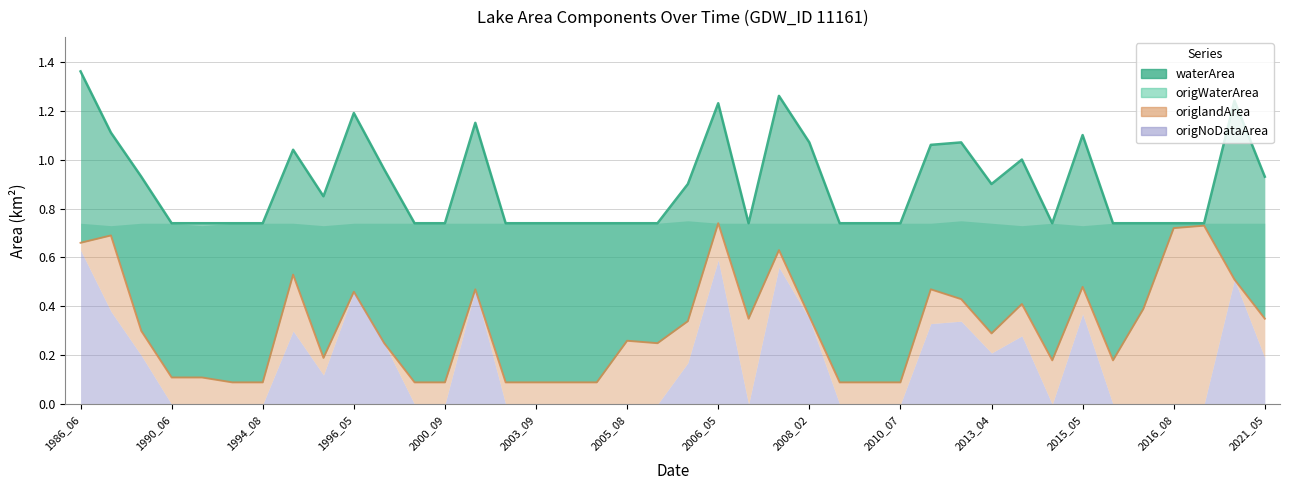

At which label is origWaterArea closest to 0?

2006_05